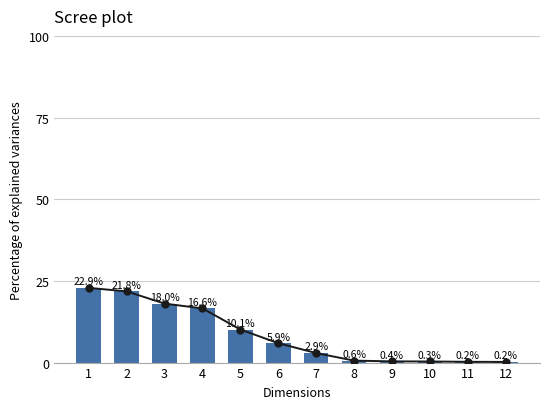

List the labels in order of value, smallest first.

12, 11, 10, 9, 8, 7, 6, 5, 4, 3, 2, 1